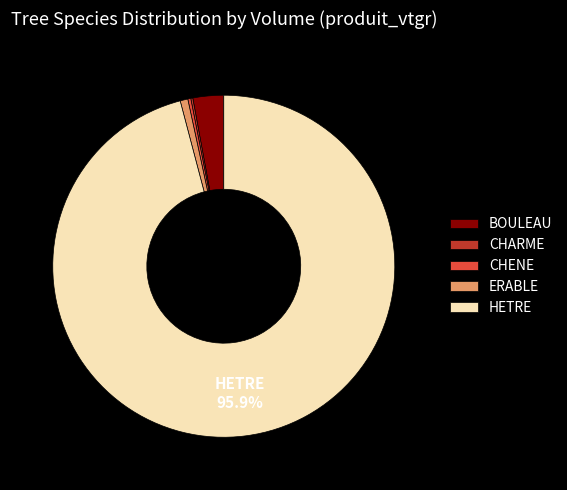

Which slice is the largest?

HETRE